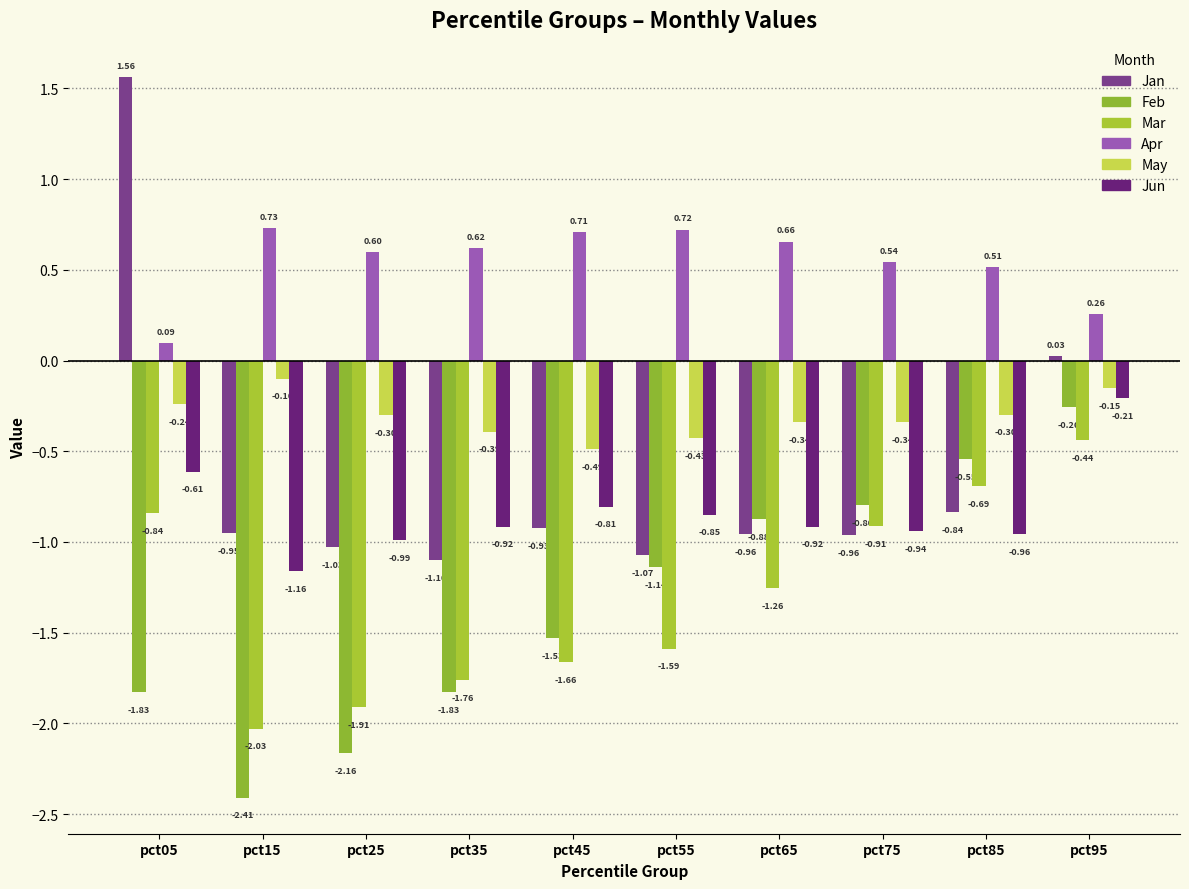

How many groups of bars are there?

10